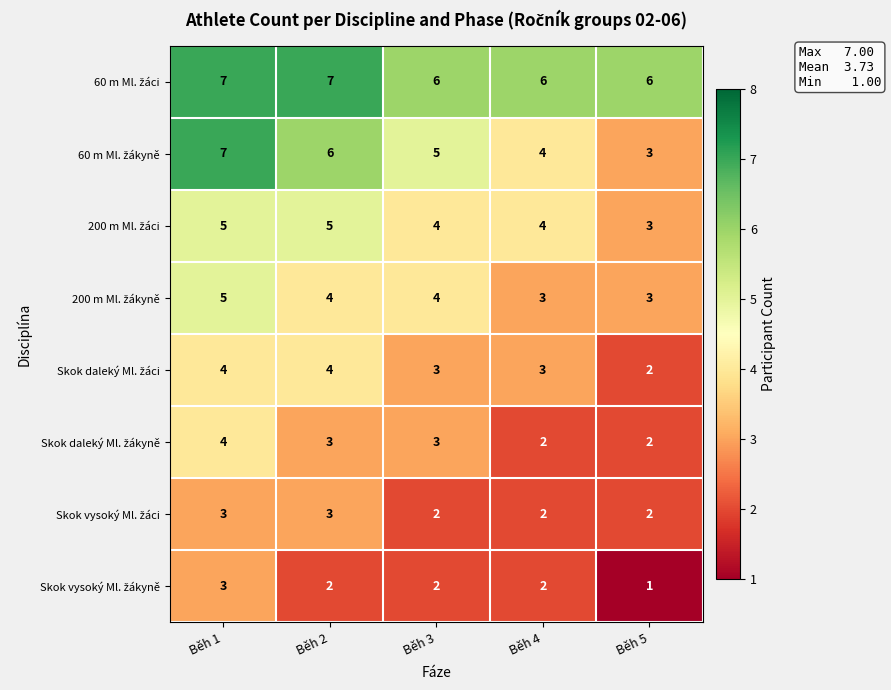

At which category is the sum across all series the highest?

Běh 1